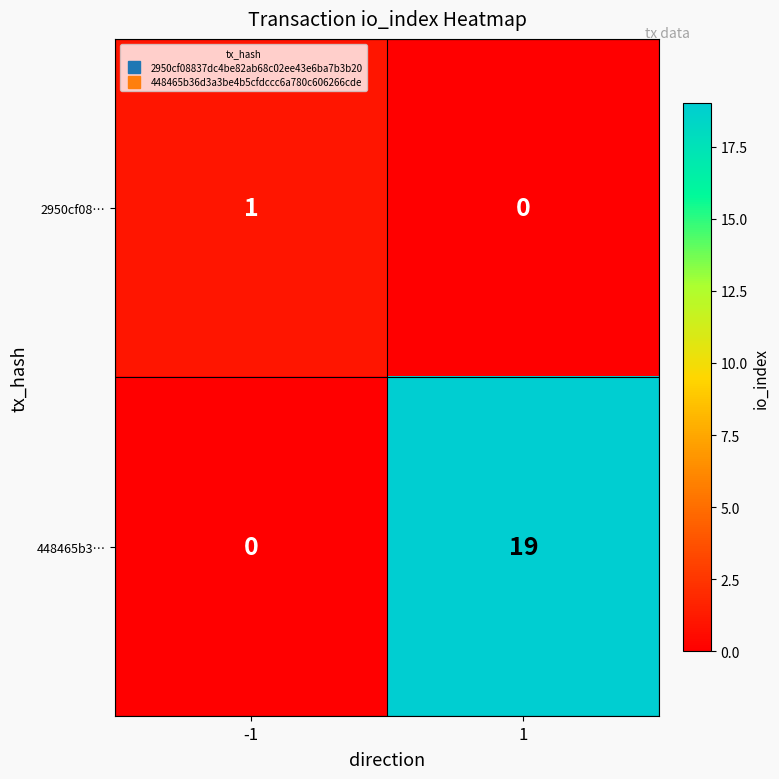

What value does the 448465b3… series have at 1, to the nearest 5?

20